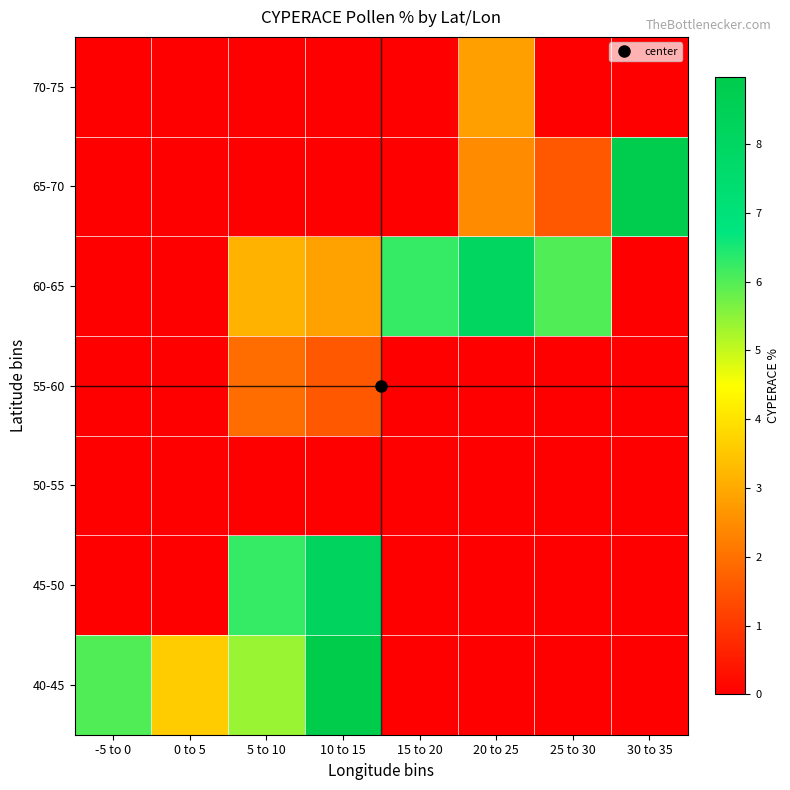

Which category has the lowest value across all series?

15 to 20